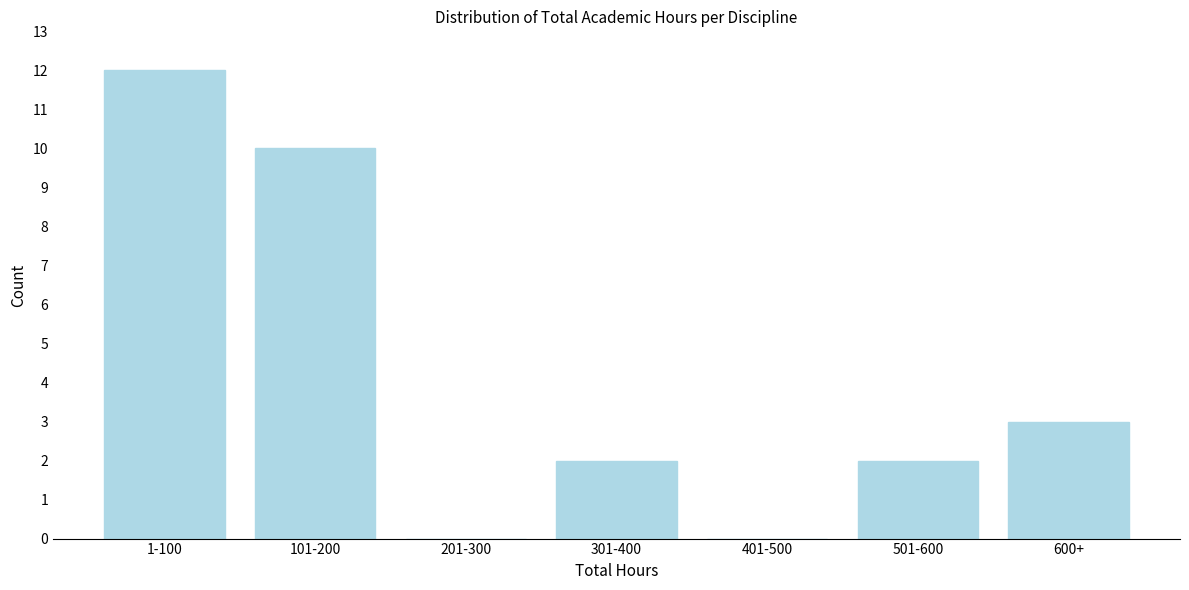

Reading right to left, transcribe all the data shown in this chart.

600+=3	501-600=2	401-500=0	301-400=2	201-300=0	101-200=10	1-100=12